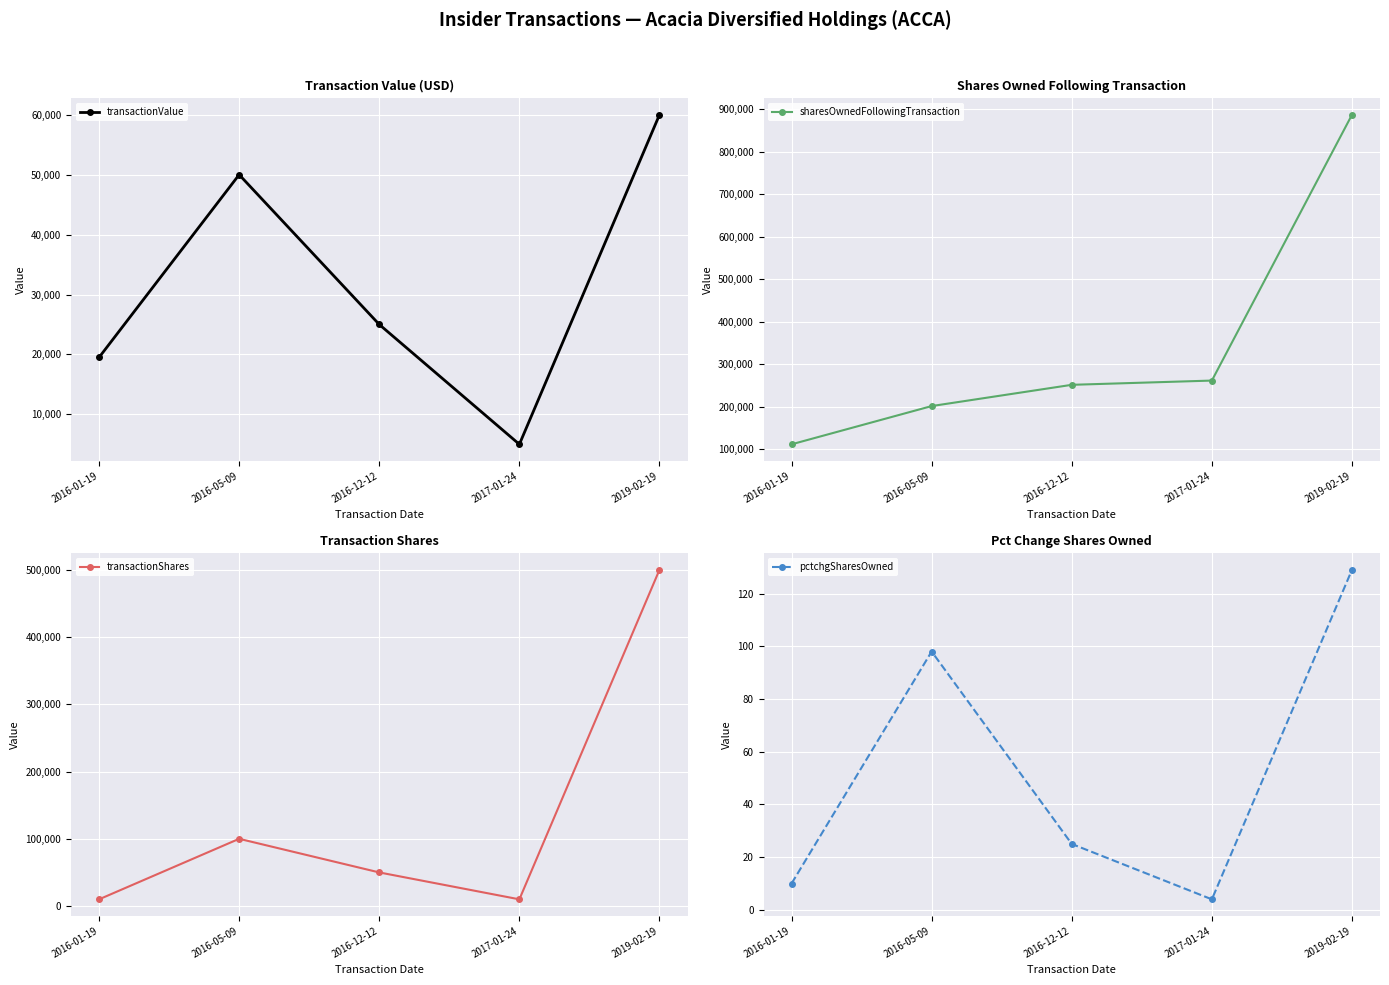

What is the sum of all pctchgSharesOwned values?

266